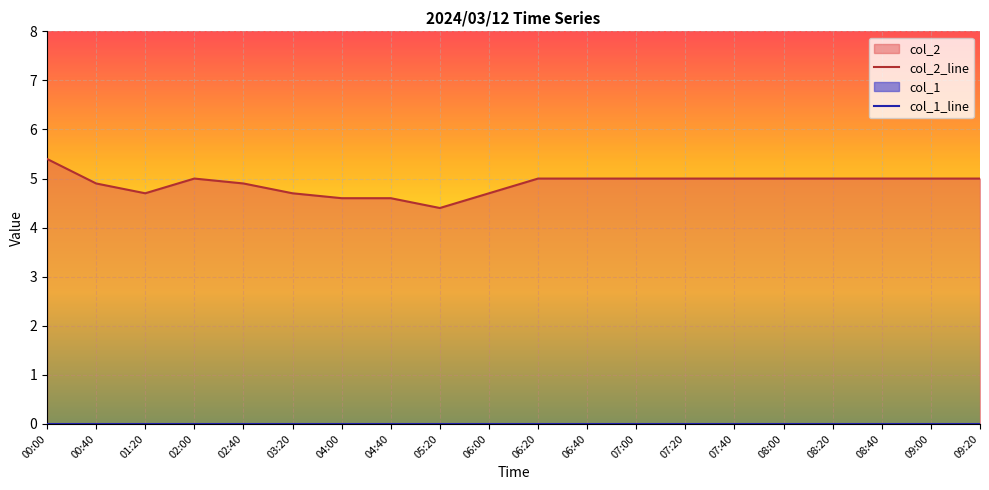

What is the total value across all series at 07:20?

5.0